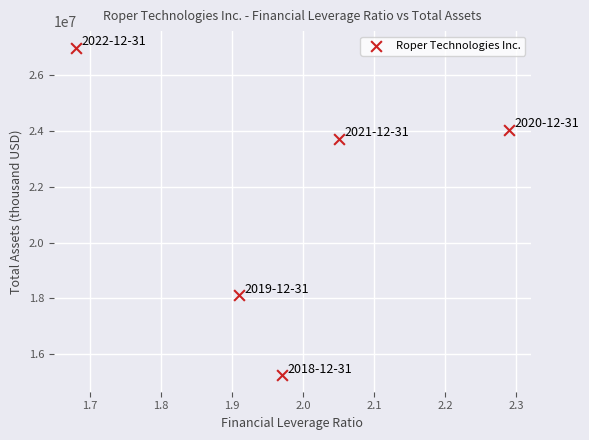

What Y value in the scatter plot is closest to 21115150?

23713900